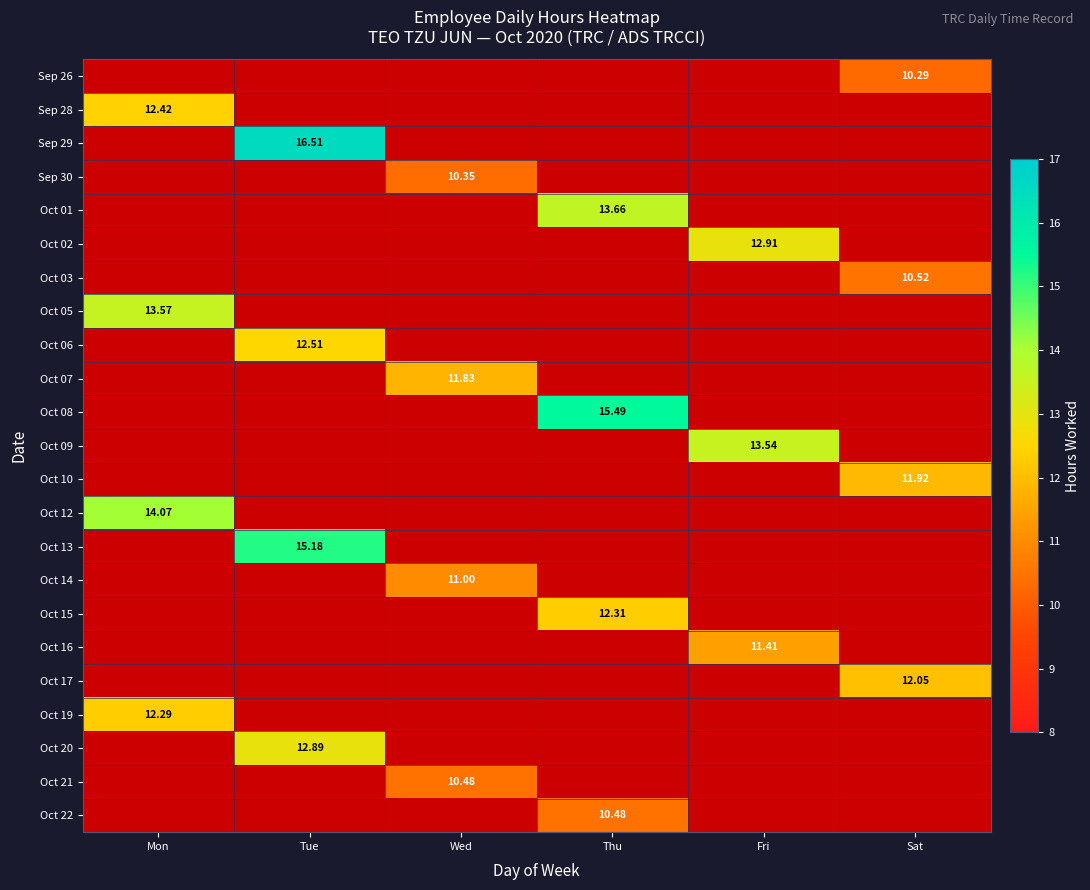

What is the smallest value displayed?

10.3